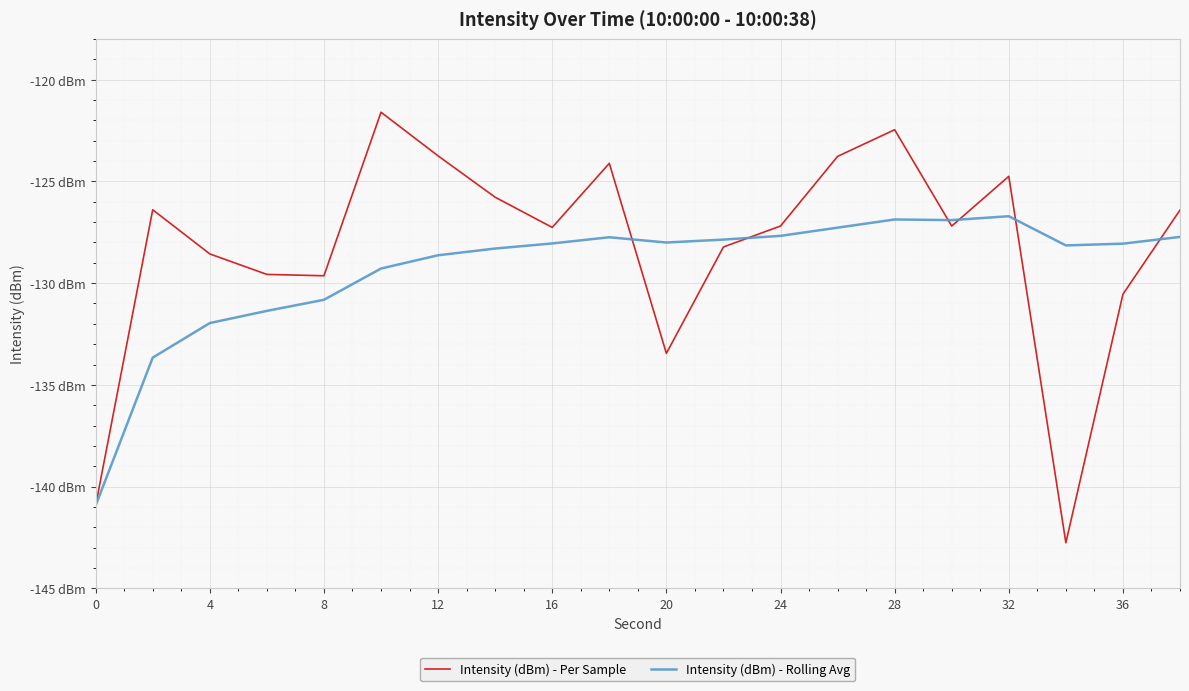

Is this an area chart (filled region under the line)?

No